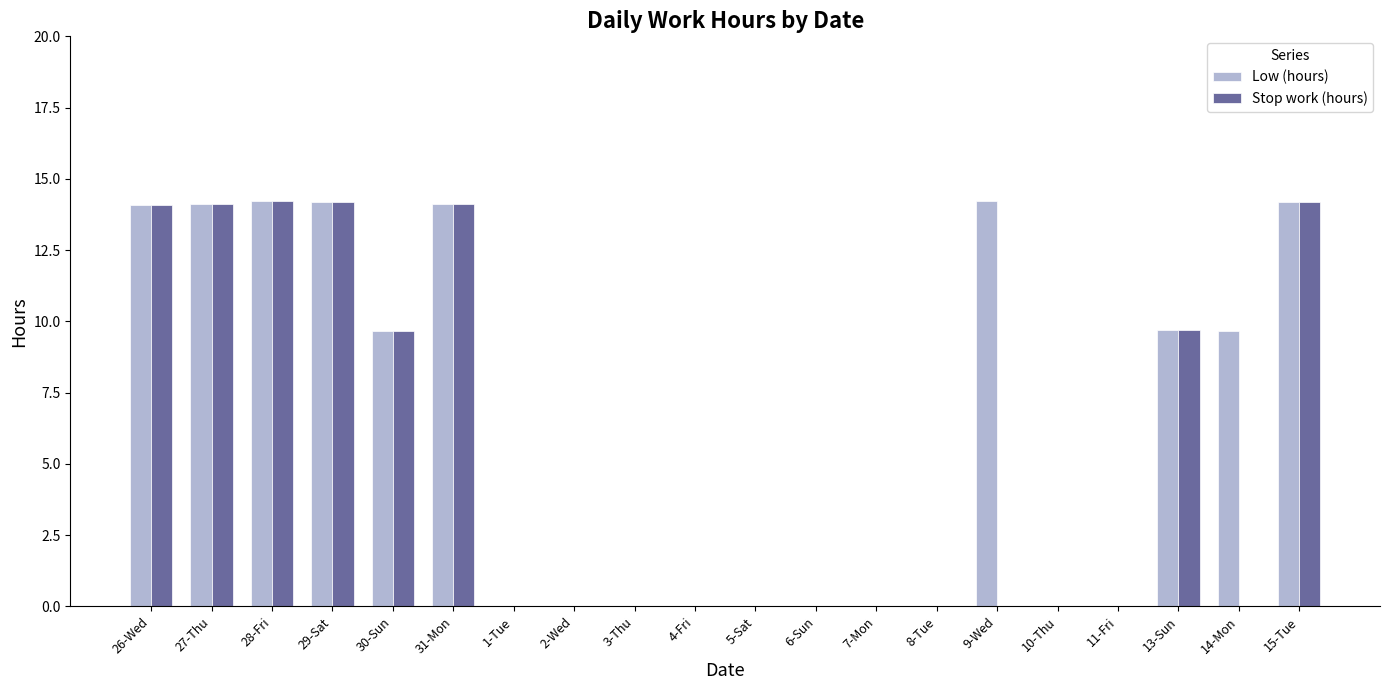

At which label does Low (hours) first exceed 9?

26-Wed